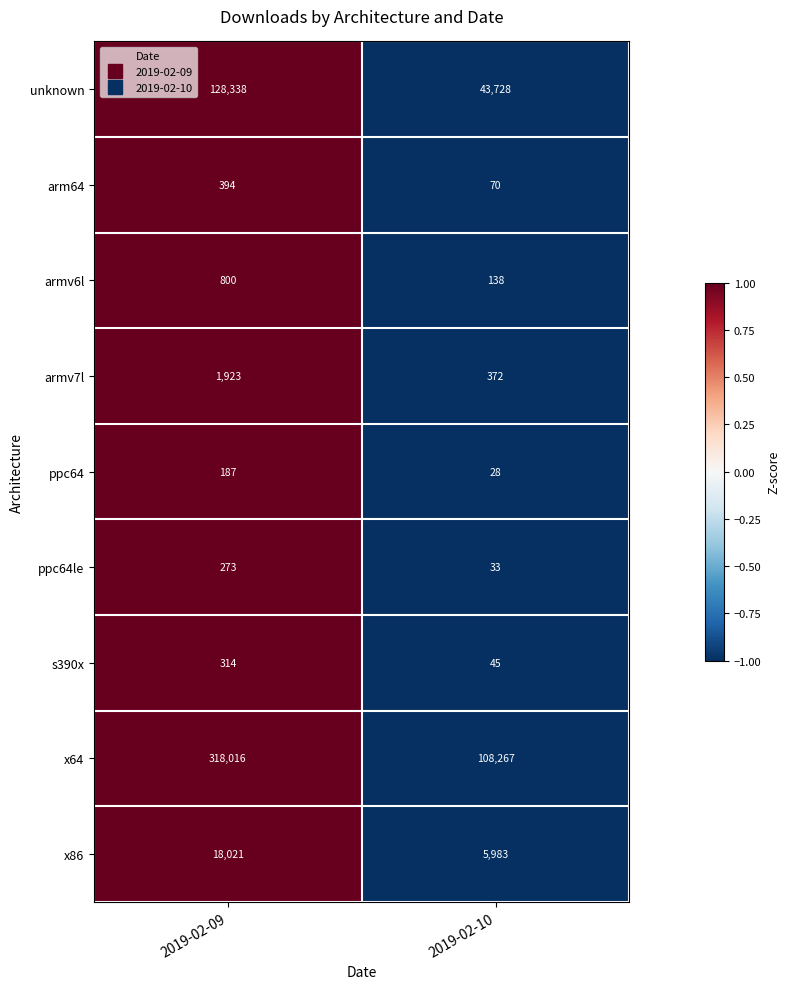

Which label corresponds to the smallest value in the chart?

2019-02-10